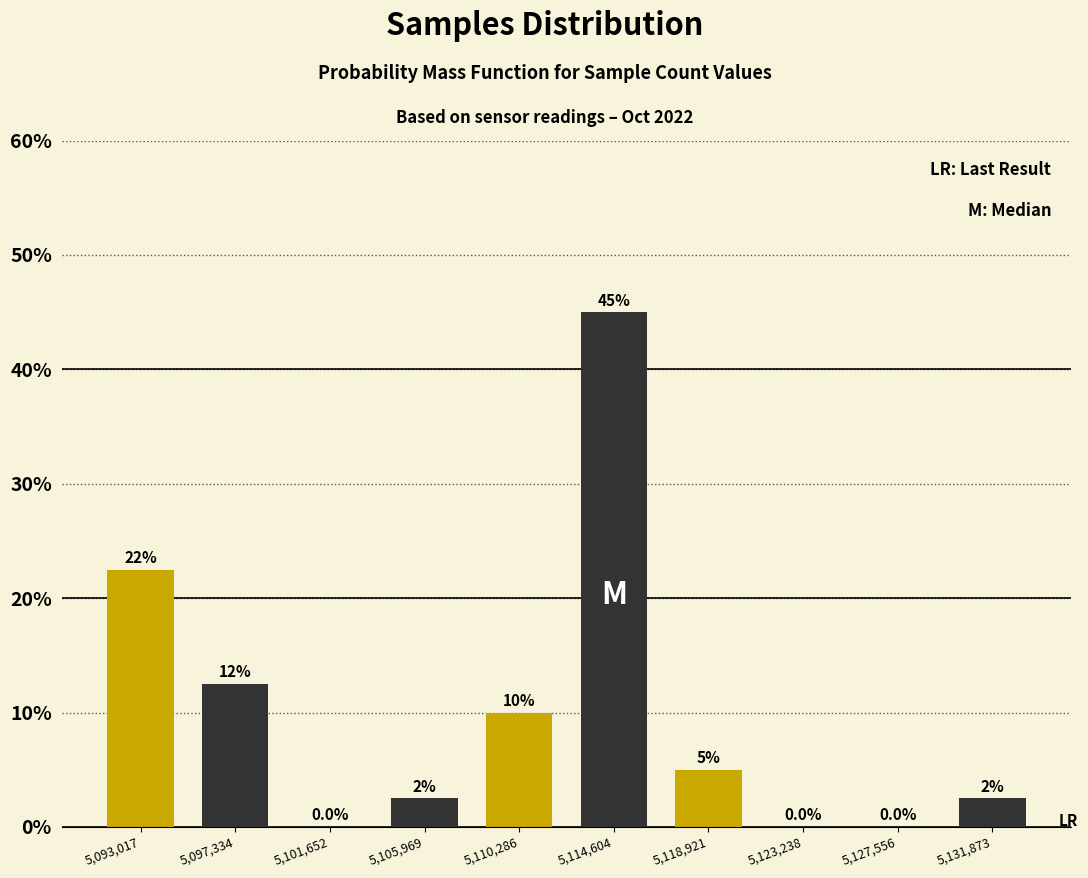

Reading left to right, transcribe all the data shown in this chart.

5,093,017=22.5	5,097,334=12.5	5,101,652=0.0	5,105,969=2.5	5,110,286=10.0	5,114,604=45.0	5,118,921=5.0	5,123,238=0.0	5,127,556=0.0	5,131,873=2.5